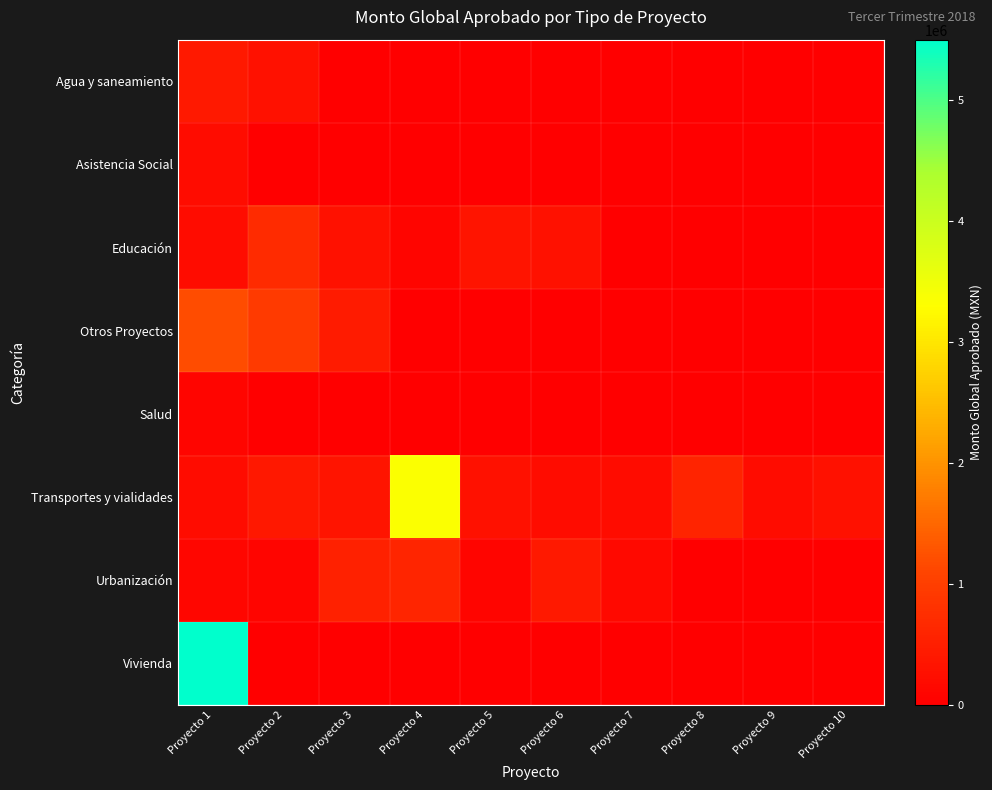

Reading left to right, transcribe all the data shown in this chart.

Agua y saneamiento: Proyecto 1=427000.0	Proyecto 2=288146.2	Proyecto 3=0.0	Proyecto 4=0.0	Proyecto 5=0.0	Proyecto 6=0.0	Proyecto 7=0.0	Proyecto 8=0.0	Proyecto 9=0.0	Proyecto 10=0.0
Asistencia Social: Proyecto 1=200000.0	Proyecto 2=0.0	Proyecto 3=0.0	Proyecto 4=0.0	Proyecto 5=0.0	Proyecto 6=0.0	Proyecto 7=0.0	Proyecto 8=0.0	Proyecto 9=0.0	Proyecto 10=0.0
Educación: Proyecto 1=200000.0	Proyecto 2=700000.0	Proyecto 3=300000.0	Proyecto 4=100000.0	Proyecto 5=340000.0	Proyecto 6=300000.0	Proyecto 7=0.0	Proyecto 8=0.0	Proyecto 9=0.0	Proyecto 10=0.0
Otros Proyectos: Proyecto 1=1199001.4	Proyecto 2=926285.7	Proyecto 3=450000.0	Proyecto 4=0.0	Proyecto 5=0.0	Proyecto 6=0.0	Proyecto 7=0.0	Proyecto 8=0.0	Proyecto 9=0.0	Proyecto 10=0.0
Salud: Proyecto 1=100000.0	Proyecto 2=0.0	Proyecto 3=0.0	Proyecto 4=0.0	Proyecto 5=0.0	Proyecto 6=0.0	Proyecto 7=0.0	Proyecto 8=0.0	Proyecto 9=0.0	Proyecto 10=0.0
Transportes y vialidades: Proyecto 1=200000.0	Proyecto 2=400000.0	Proyecto 3=330000.0	Proyecto 4=3342146.0	Proyecto 5=300000.0	Proyecto 6=200000.0	Proyecto 7=200000.0	Proyecto 8=600000.0	Proyecto 9=200000.0	Proyecto 10=300000.0
Urbanización: Proyecto 1=117301.1	Proyecto 2=100435.2	Proyecto 3=550000.0	Proyecto 4=602608.4	Proyecto 5=91685.0	Proyecto 6=415000.0	Proyecto 7=160600.0	Proyecto 8=0.0	Proyecto 9=0.0	Proyecto 10=0.0
Vivienda: Proyecto 1=5500000.0	Proyecto 2=0.0	Proyecto 3=0.0	Proyecto 4=0.0	Proyecto 5=0.0	Proyecto 6=0.0	Proyecto 7=0.0	Proyecto 8=0.0	Proyecto 9=0.0	Proyecto 10=0.0